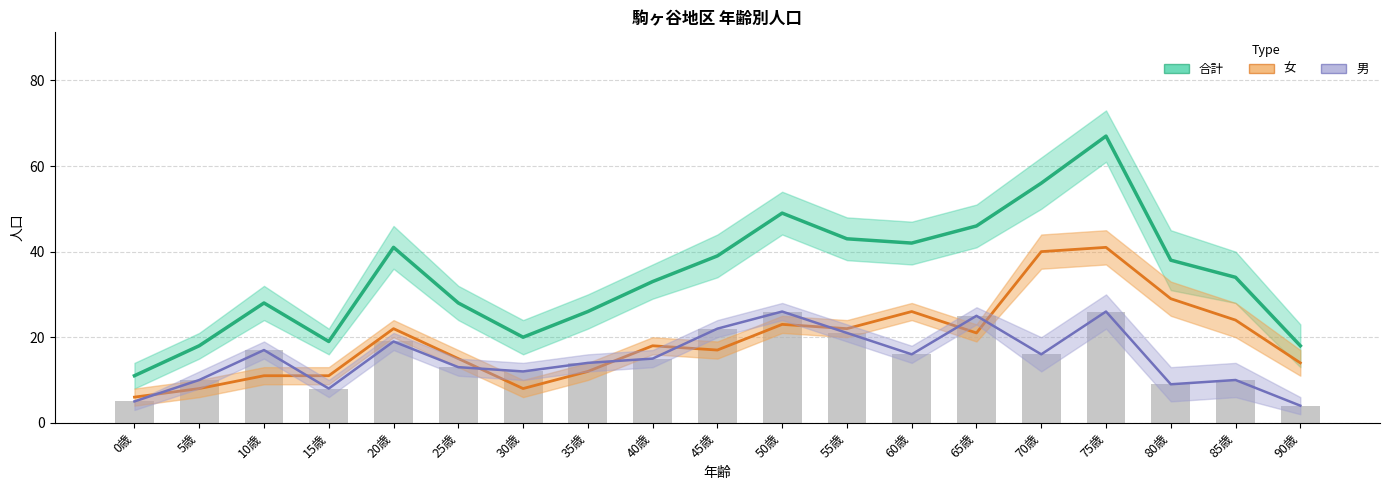

Rank the categories by 合計 value from highest to lowest.

75歳, 70歳, 50歳, 65歳, 55歳, 60歳, 20歳, 45歳, 80歳, 85歳, 40歳, 10歳, 25歳, 35歳, 30歳, 15歳, 5歳, 90歳, 0歳